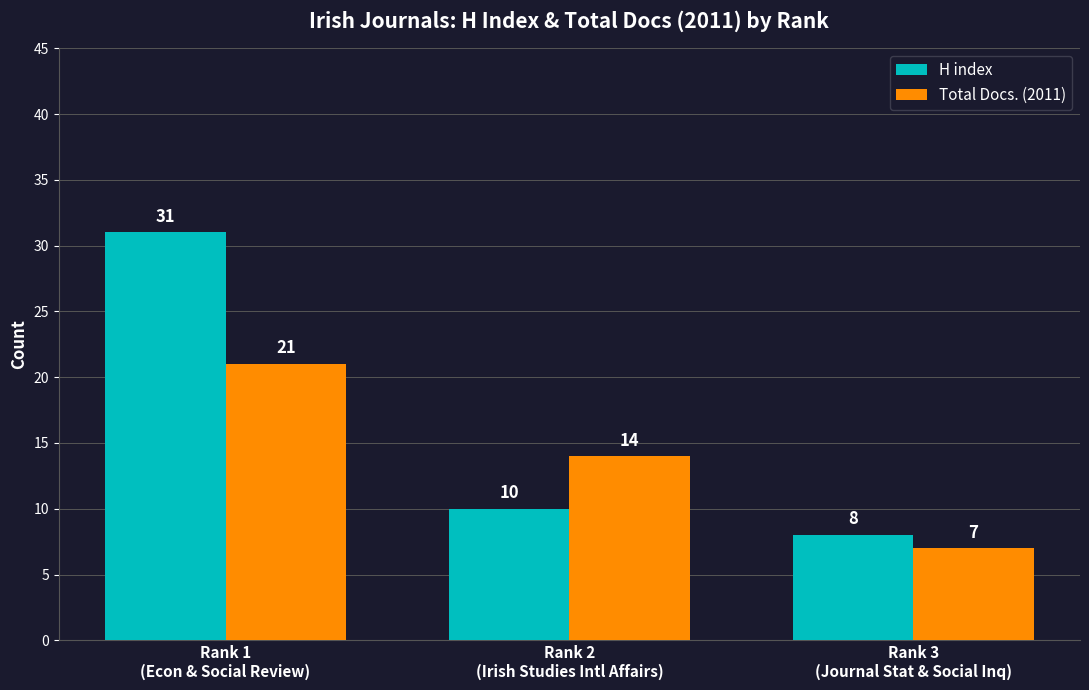

True or false: Total Docs. (2011) has a value of 19 at Rank 2
(Irish Studies Intl Affairs).

False